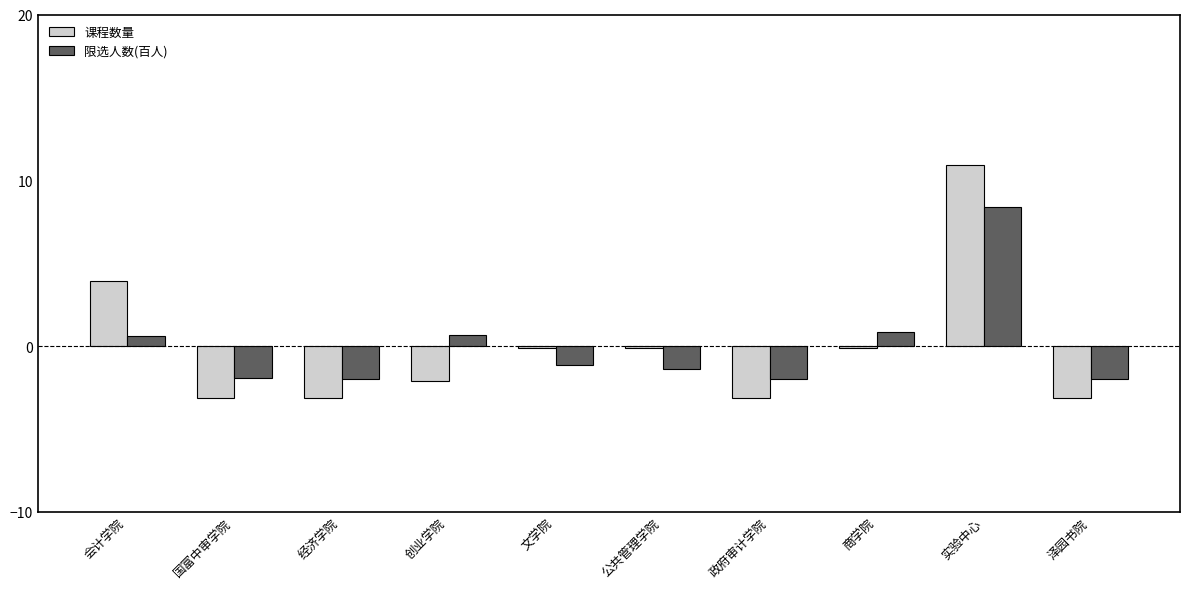

Between 创业学院 and 商学院, which series saw the biggest shift?

课程数量